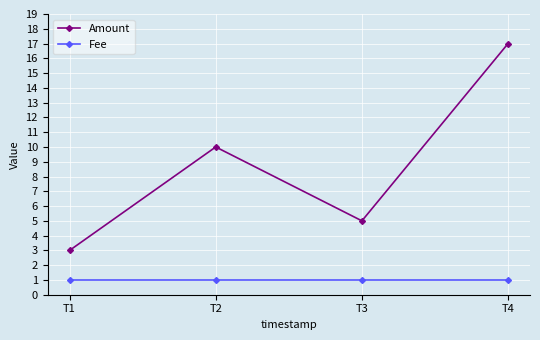

True or false: Fee and Amount intersect in this chart.

False